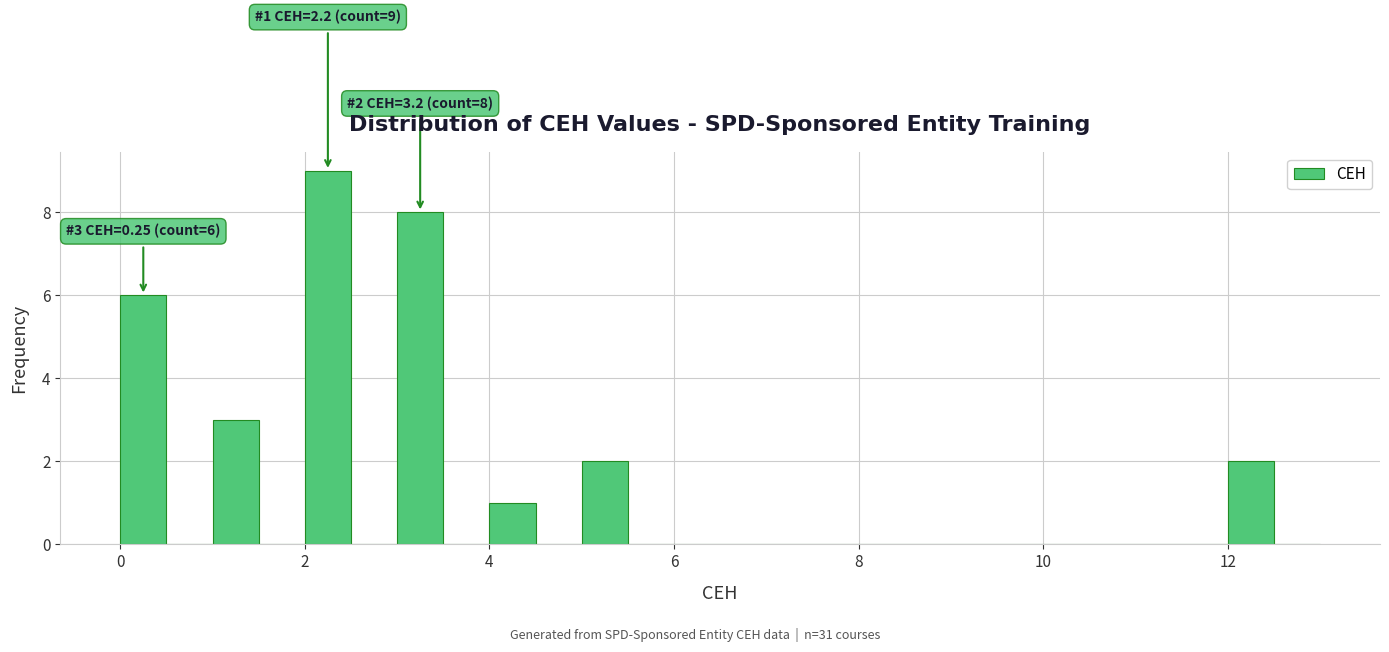

Read against the x-axis, roughly where is the centre of the tallest bar?

2.2